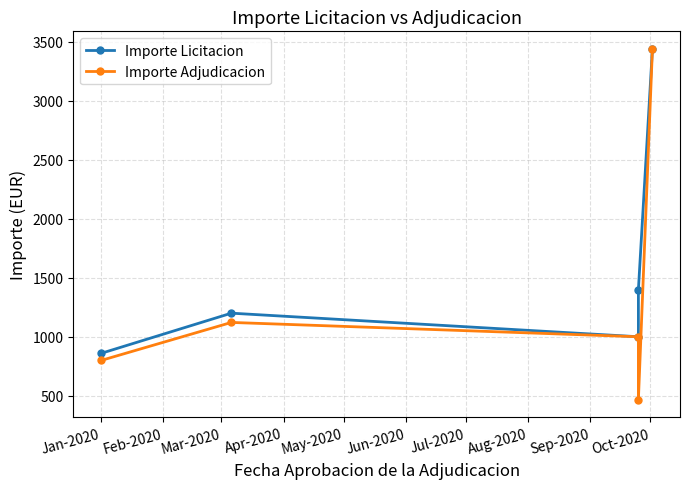

True or false: Importe Adjudicacion and Importe Licitacion cross at least once.

False